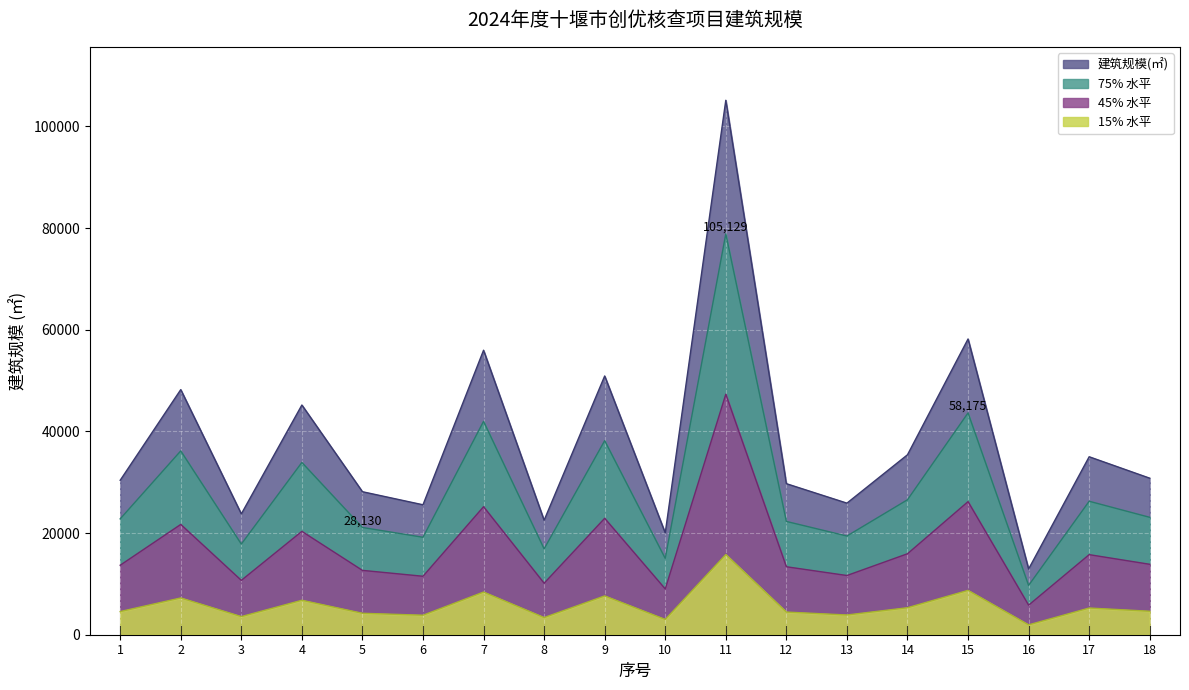

Where is the first local minimum?

3